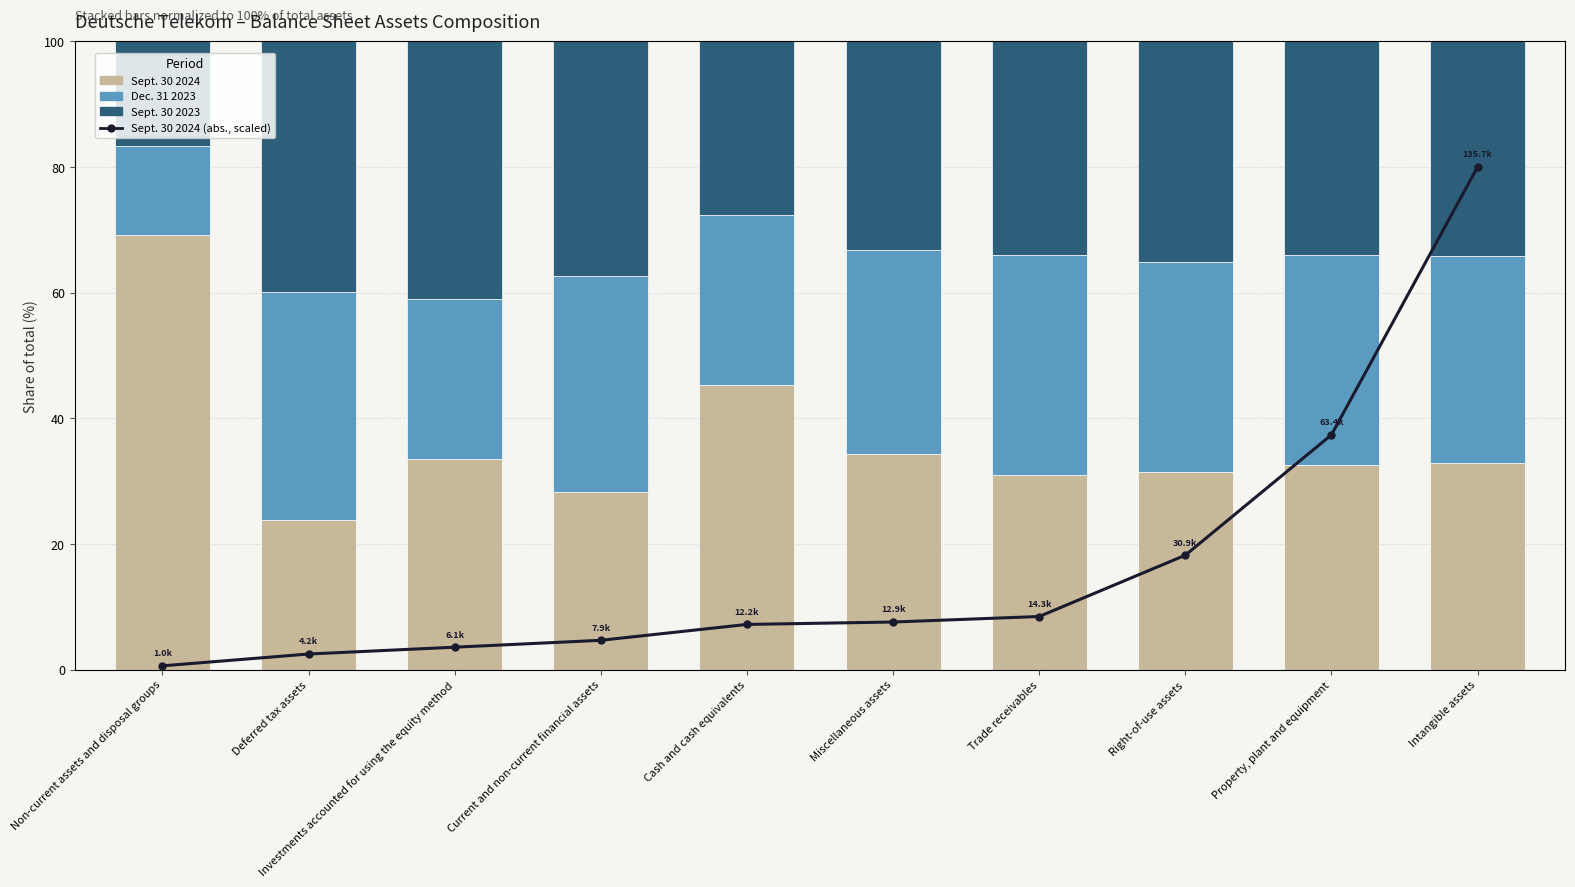

How many values in the Dec. 31 2023 series exceed 33?

5